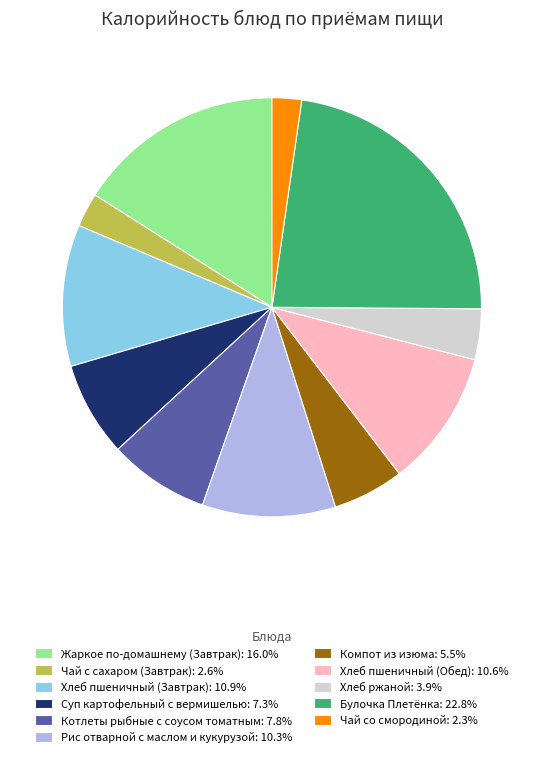

What is the ratio of the value at Хлеб ржаной: 3.9% to the value at Рис отварной с маслом и кукурузой: 10.3%?

0.4